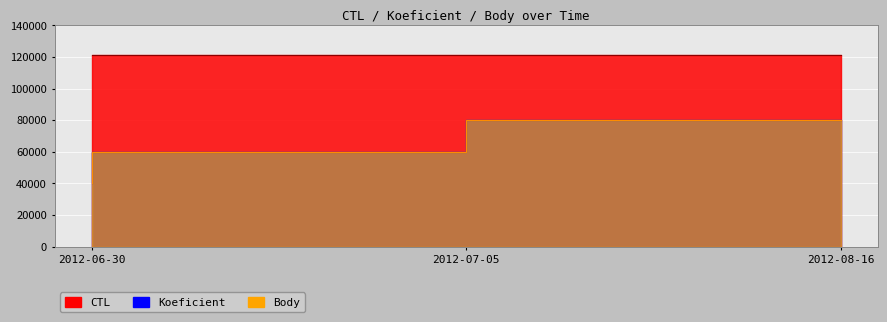

At which label does Koeficient reach its minimum?

2012-06-30